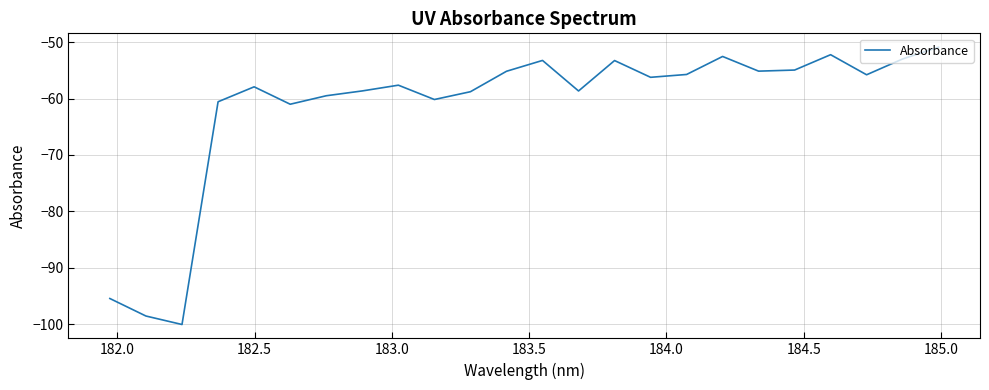

What is the minimum value shown in the chart?

-100.1